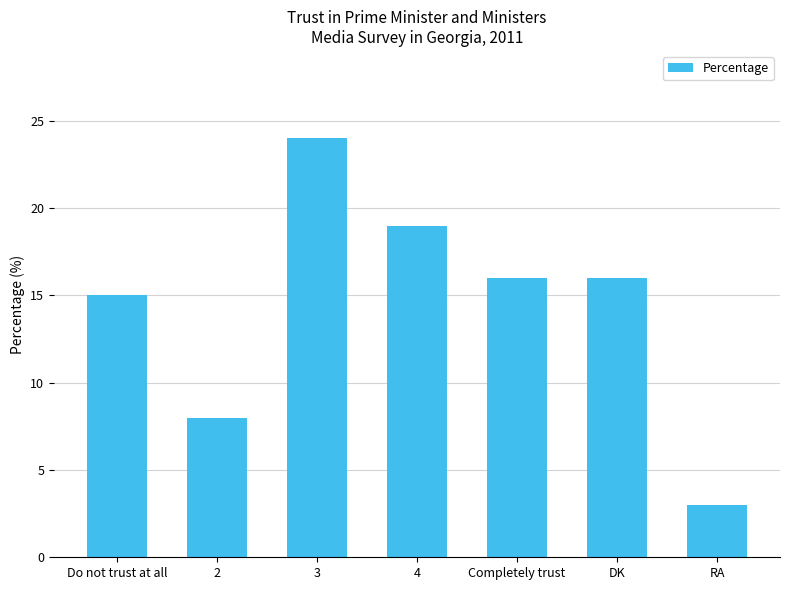

What is the change in value from 3 to 4?

-5